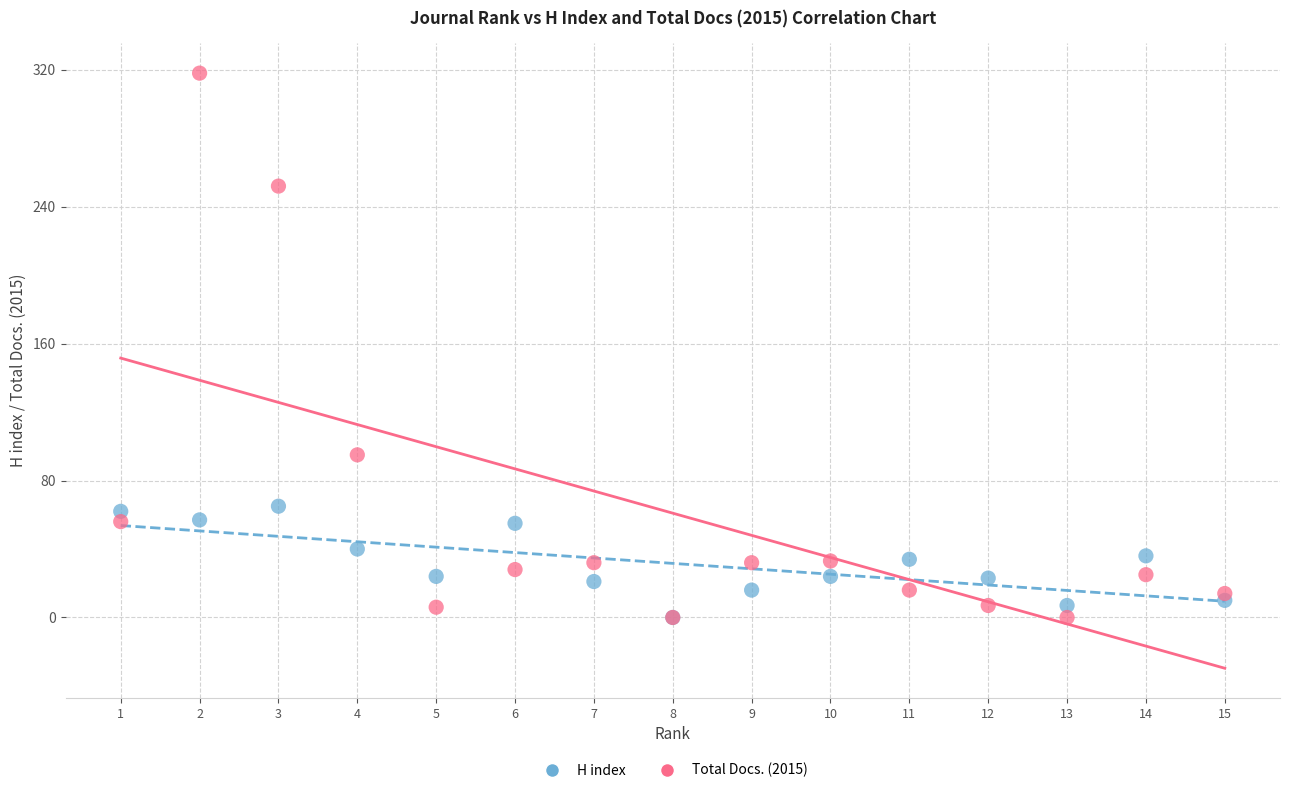

What are all the series names shown in the legend?

H index, Total Docs. (2015)